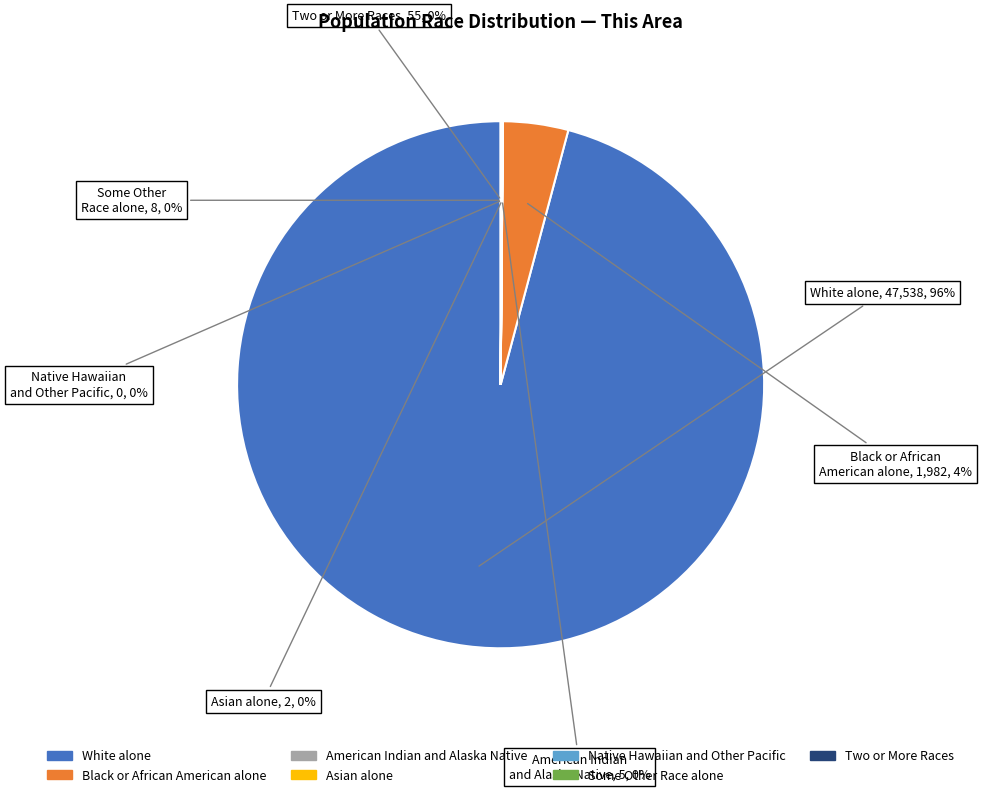

To the nearest percent, what is the difference between the largest and smallest slice percentages?

96%